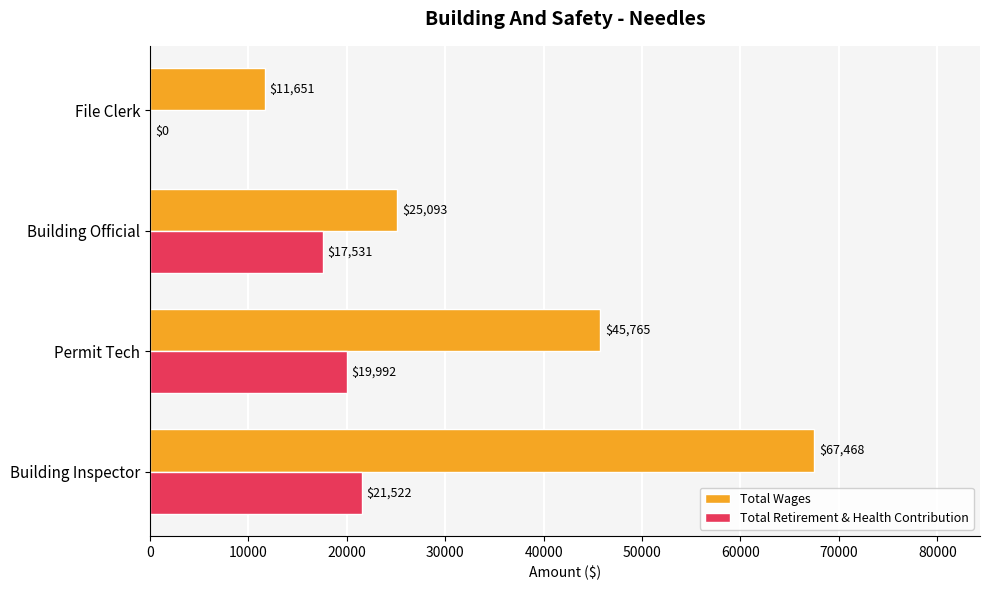

Between Building Inspector and Building Official, which series saw the biggest shift?

Total Wages